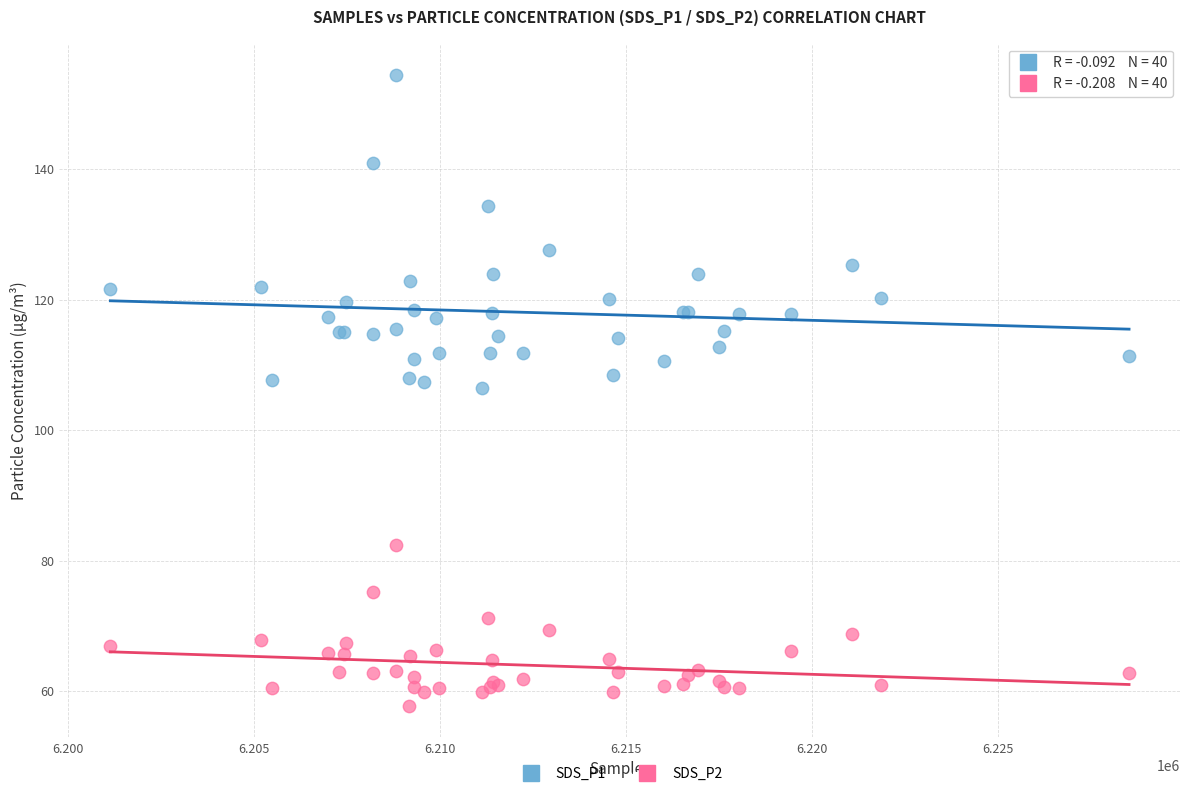

What are all the series names shown in the legend?

SDS_P1, SDS_P2